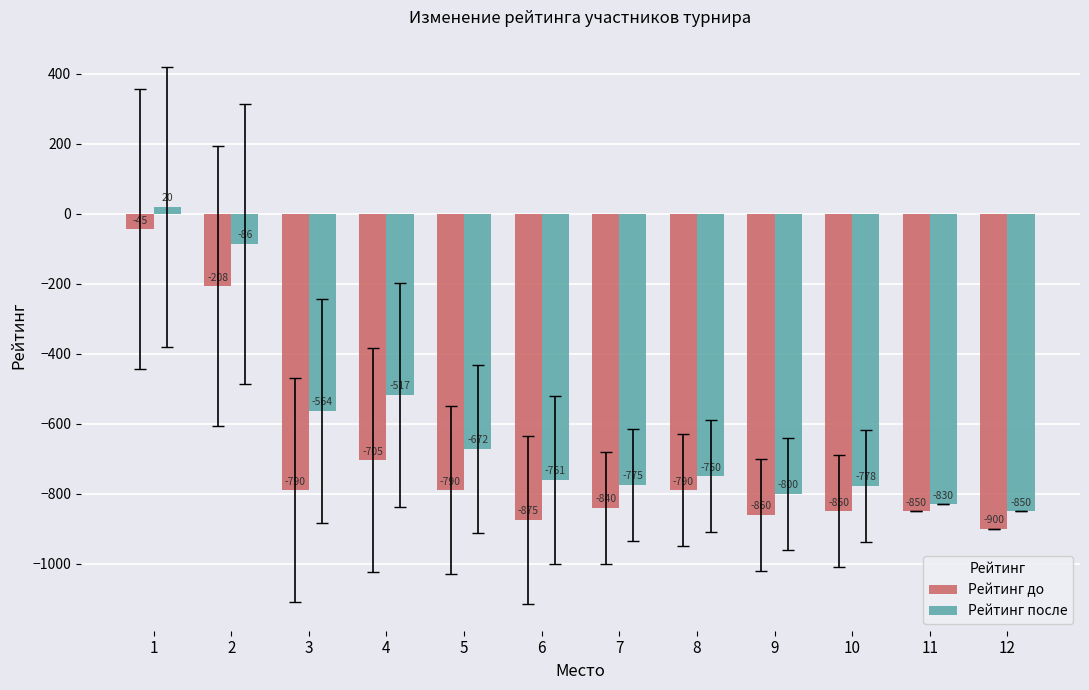

What is the value of the Рейтинг до bar at the 9th from the left?

-860